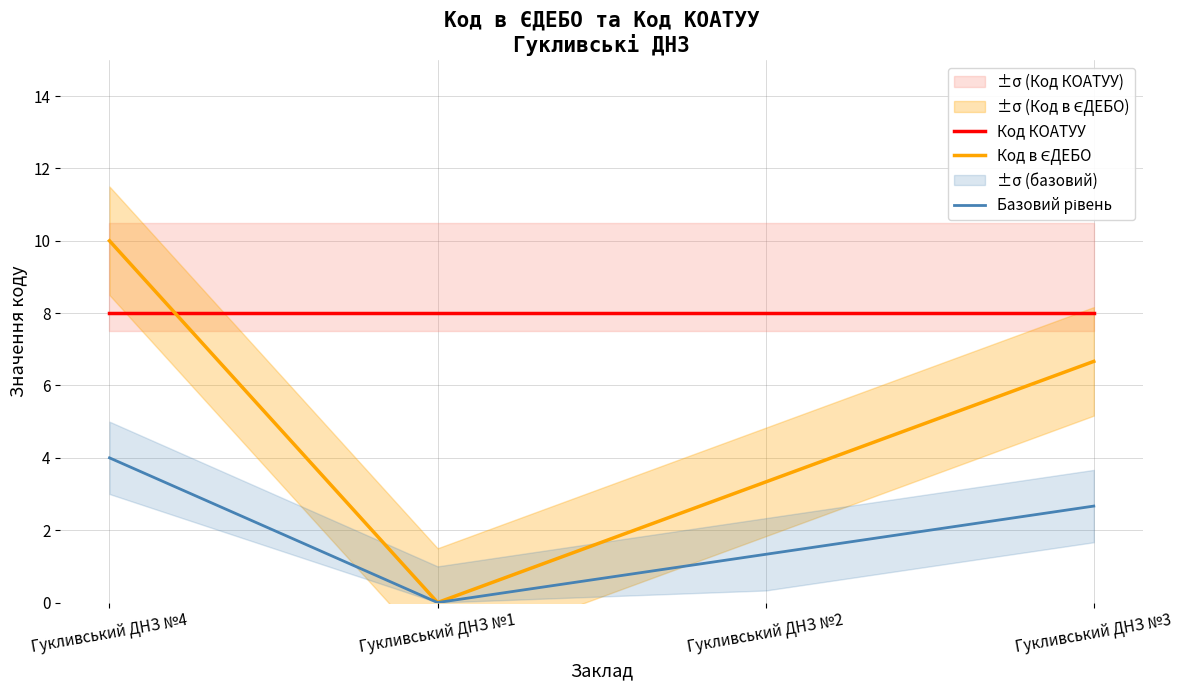

Count the number of categories in the chart.

4